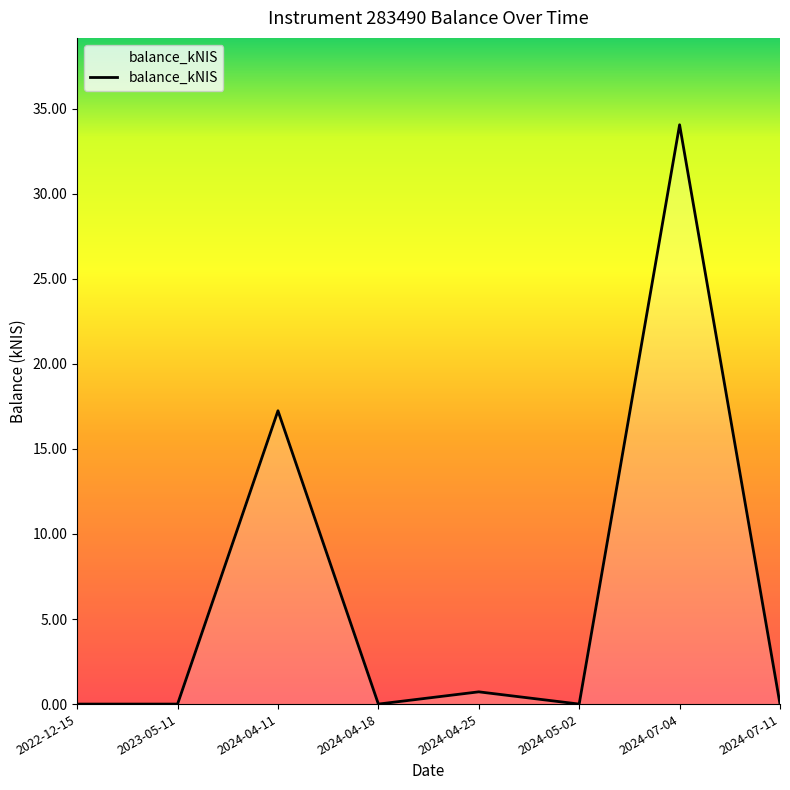

Where is the first local maximum?

2024-04-11